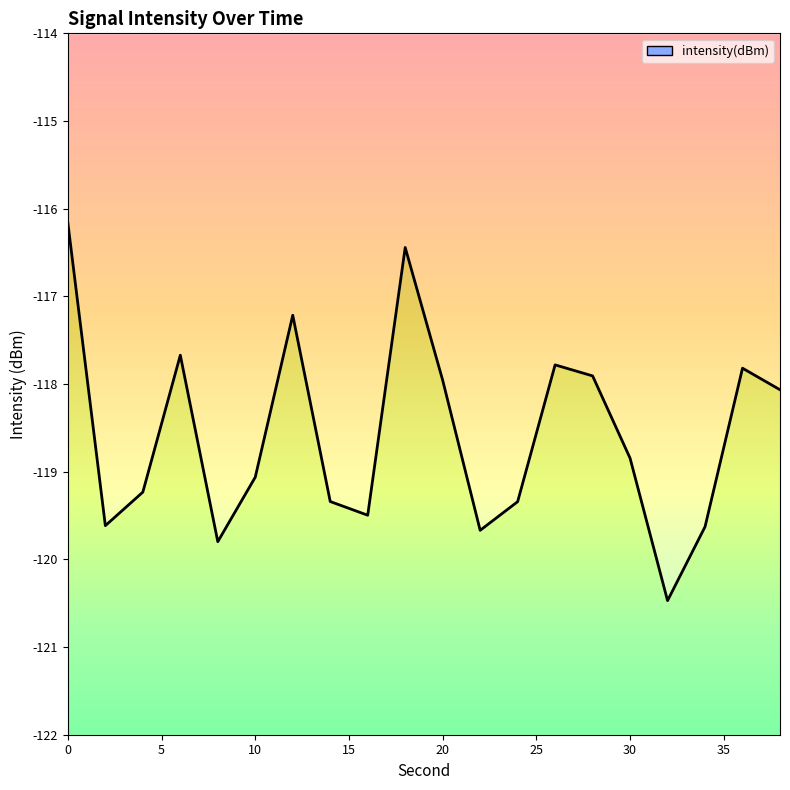

Is it true that the value at 32 is -120.5?

True